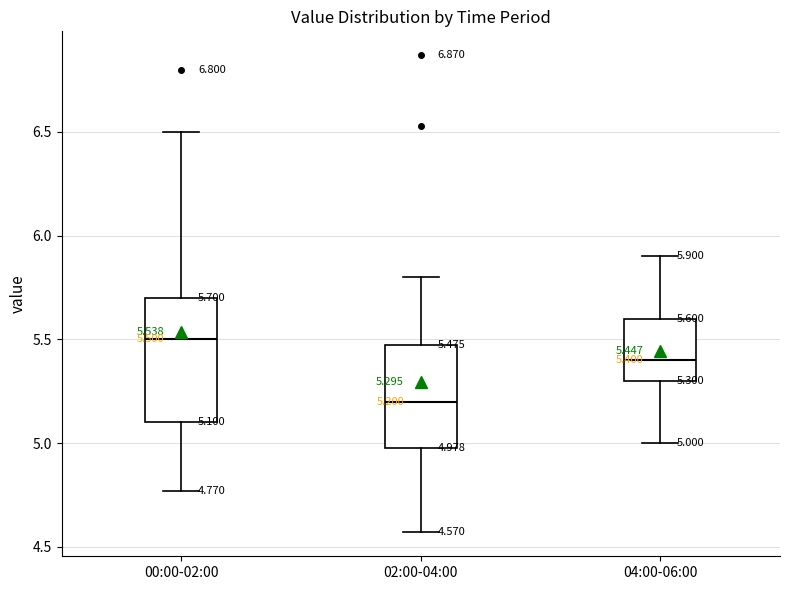

Comparing the boxes themselves (not the whiskers), which one is the tallest?

00:00-02:00